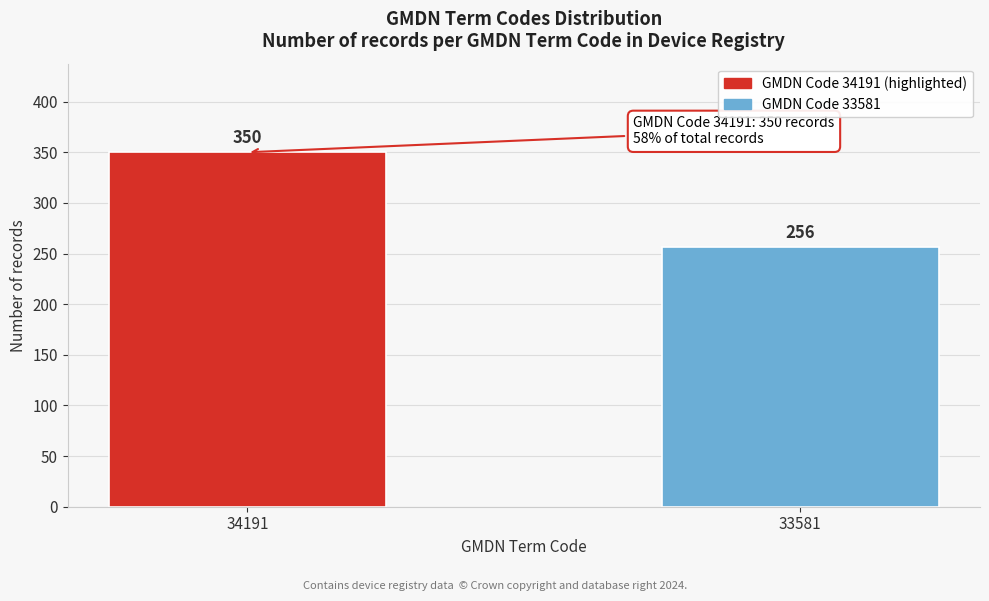

Reading left to right, extract all data points from this chart.

350	256